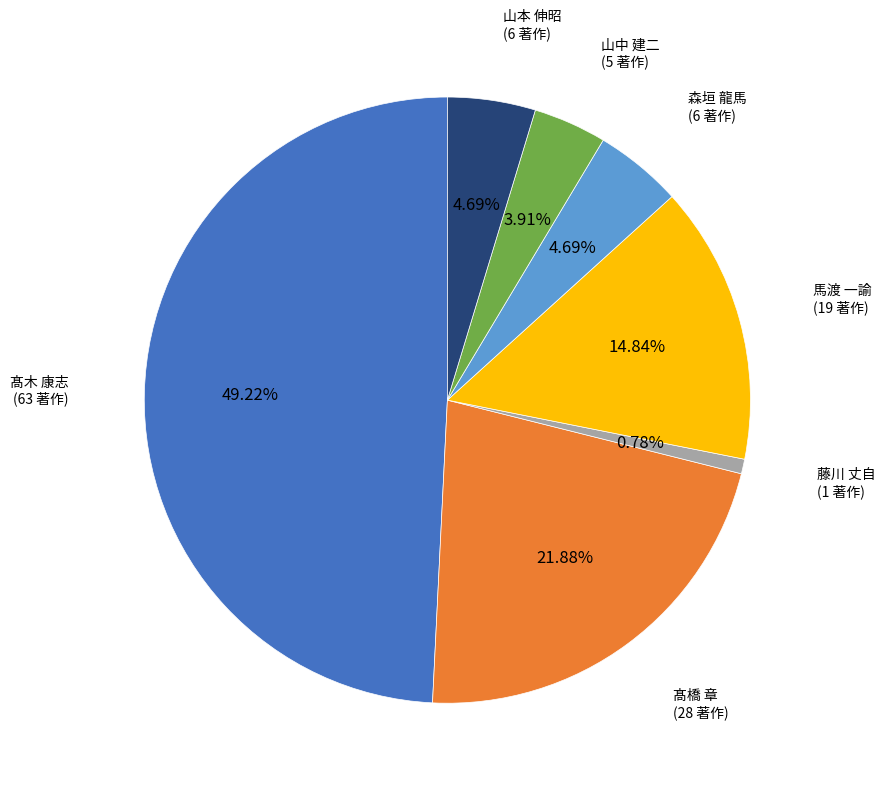

Is there a majority slice in this chart?

No